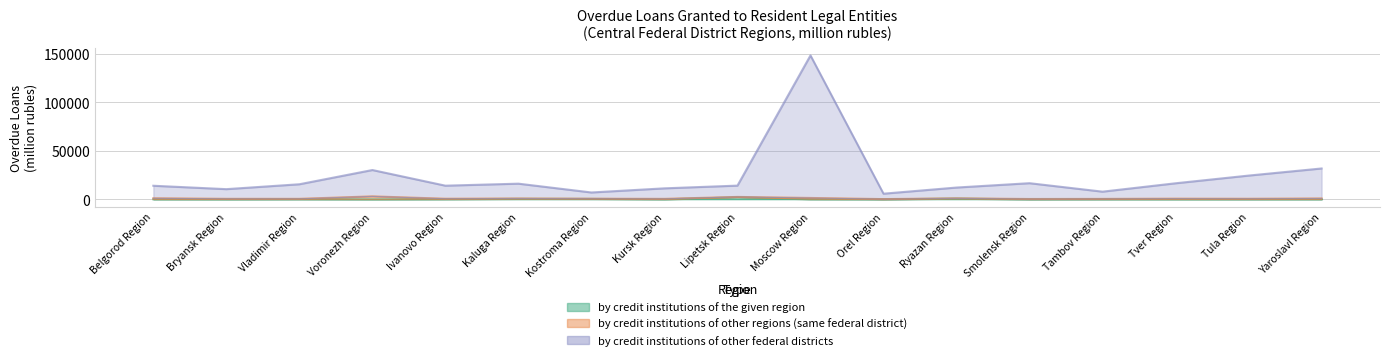

Which series has the widest spread of values?

by credit institutions of other federal districts